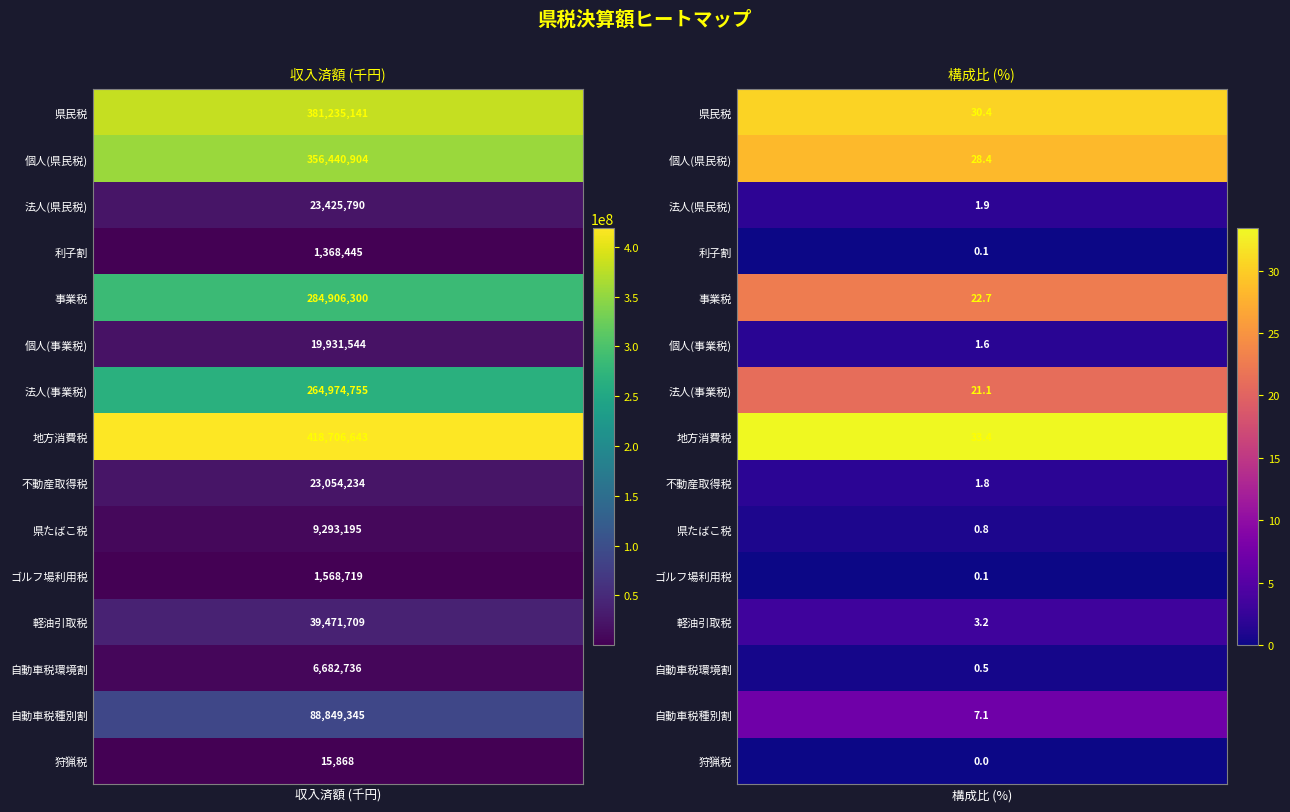

Reading left to right, what are all the values shown in this chart?

県民税: 381235141.0	30.4
個人(県民税): 356440904.0	28.4
法人(県民税): 23425790.0	1.9
利子割: 1368445.0	0.1
事業税: 284906300.0	22.7
個人(事業税): 19931544.0	1.6
法人(事業税): 264974755.0	21.1
地方消費税: 418706643.0	33.4
不動産取得税: 23054234.0	1.8
県たばこ税: 9293195.0	0.8
ゴルフ場利用税: 1568719.0	0.1
軽油引取税: 39471709.0	3.2
自動車税環境割: 6682736.0	0.5
自動車税種別割: 88849345.0	7.1
狩猟税: 15868.0	0.0